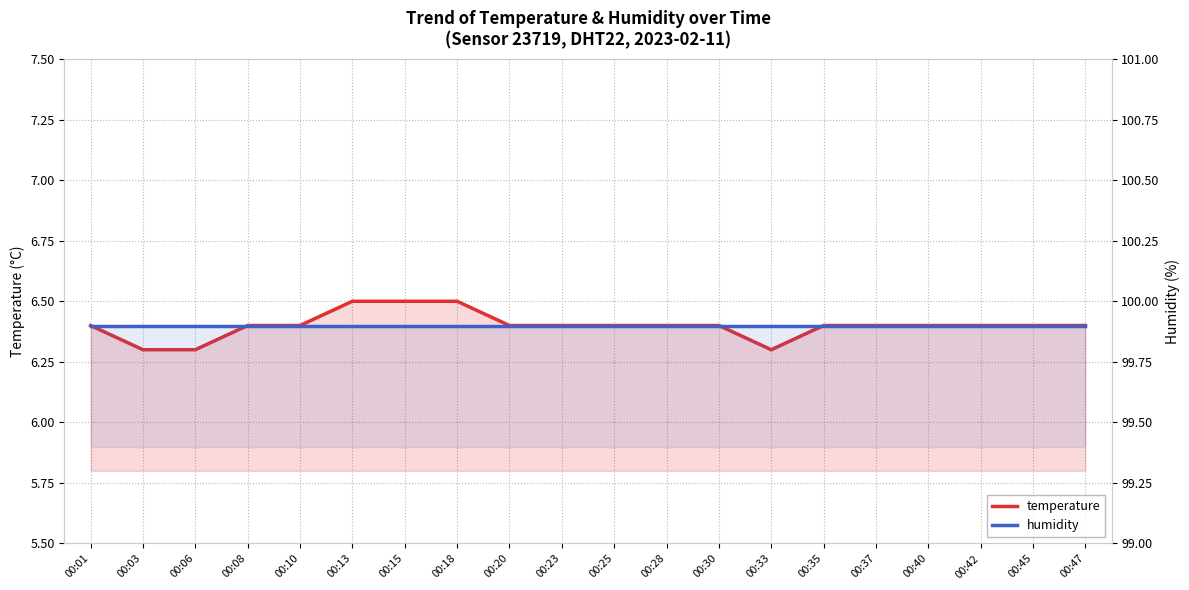

Rank the categories by humidity value from lowest to highest.

00:01, 00:03, 00:06, 00:08, 00:10, 00:13, 00:15, 00:18, 00:20, 00:23, 00:25, 00:28, 00:30, 00:33, 00:35, 00:37, 00:40, 00:42, 00:45, 00:47